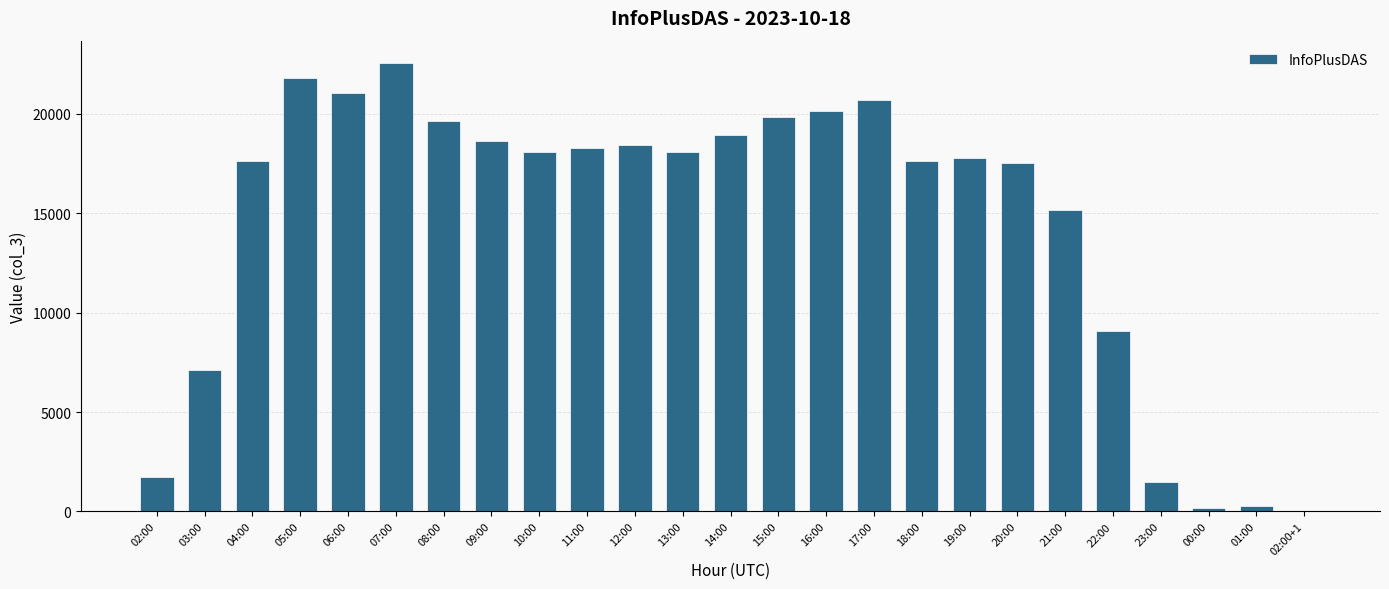

Which label corresponds to the largest value in the chart?

07:00